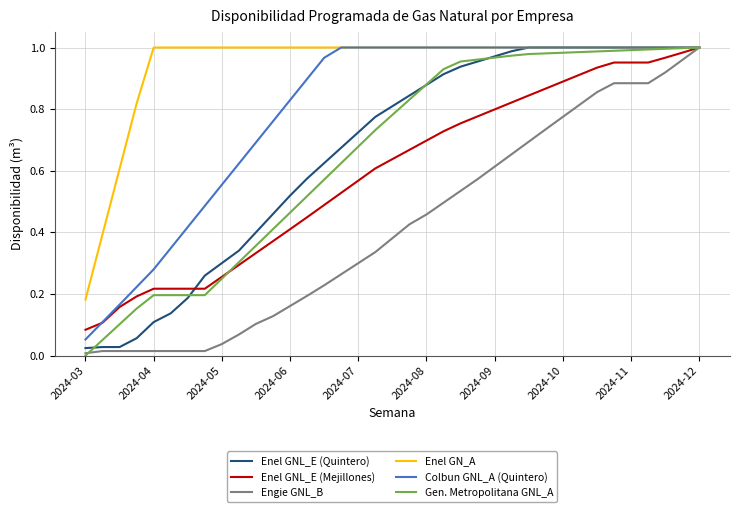

Which series has the largest total across all categories?

Enel GN_A